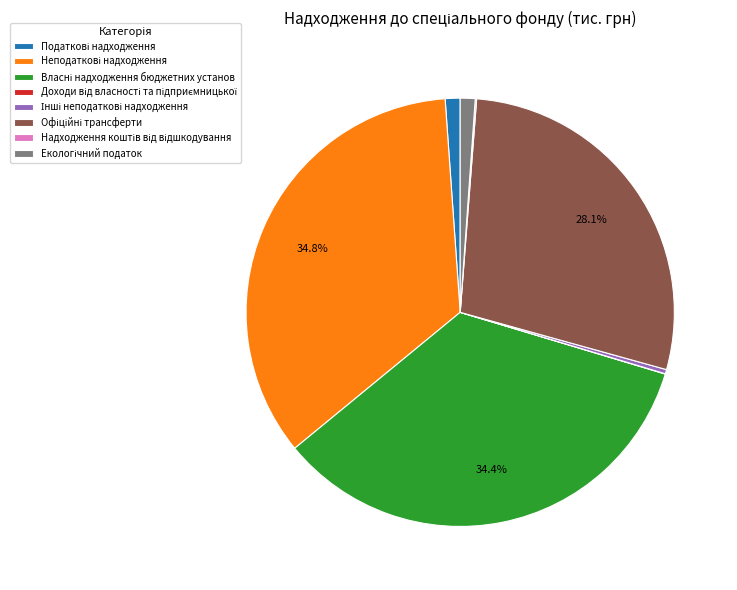

Is there a majority slice in this chart?

No